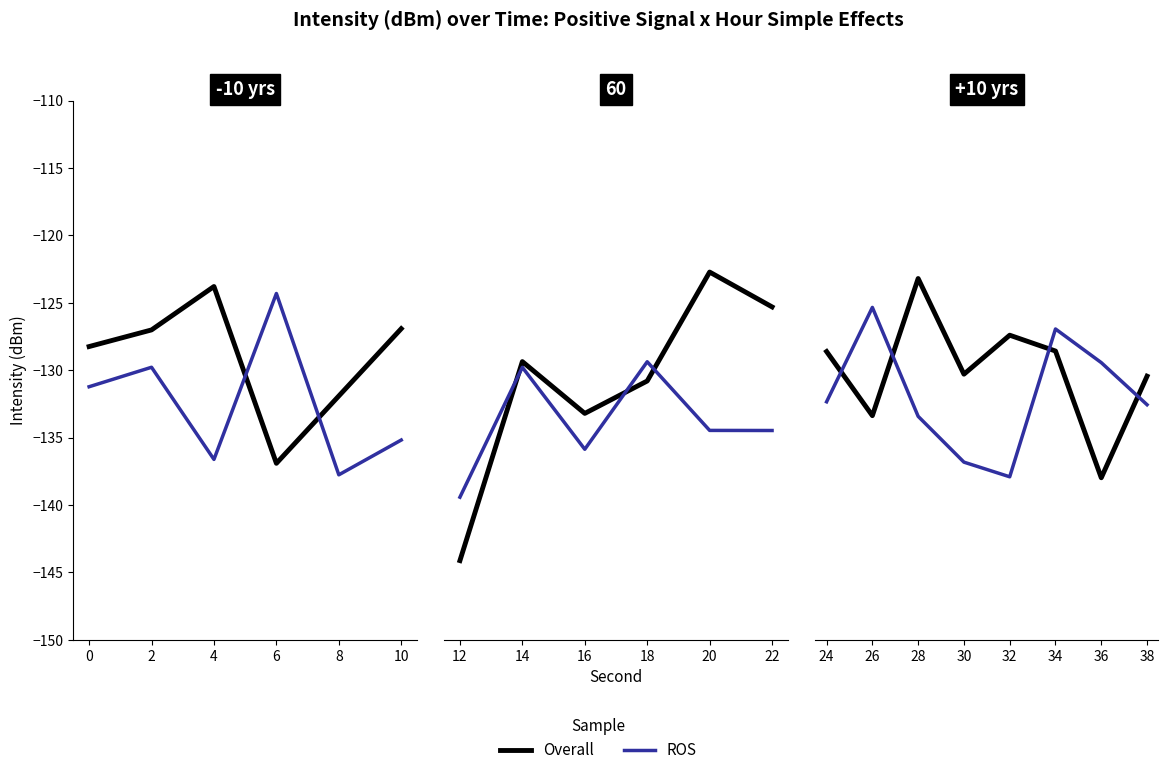

What are all the series names shown in the legend?

Overall, ROS